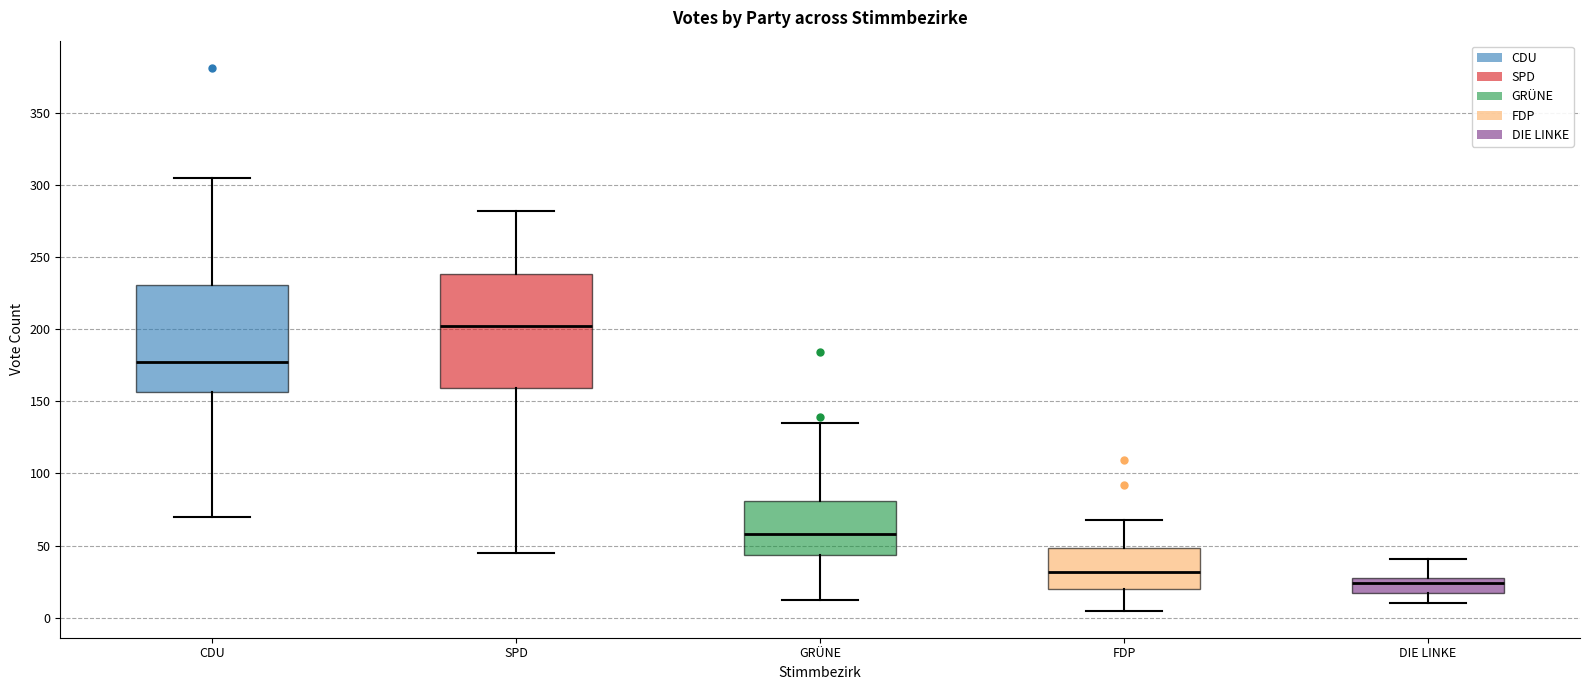

Reading left to right, read every box against the y-axis: the position of its median line, the range the box covers, and the ends of its whiskers. The values are not printed on the chart, so give them approximately, as read against the axis.

CDU: median 175, box 155 to 230, whiskers 70 to 305
SPD: median 200, box 160 to 240, whiskers 45 to 280
GRÜNE: median 60, box 45 to 80, whiskers 10 to 135
FDP: median 30, box 20 to 50, whiskers 5 to 70
DIE LINKE: median 25, box 15 to 30, whiskers 10 to 40